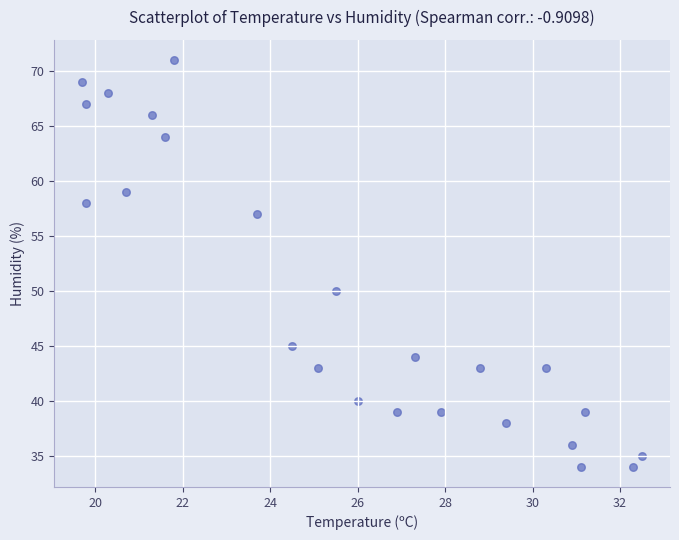

What is the range of Y values (max minus min)?

37